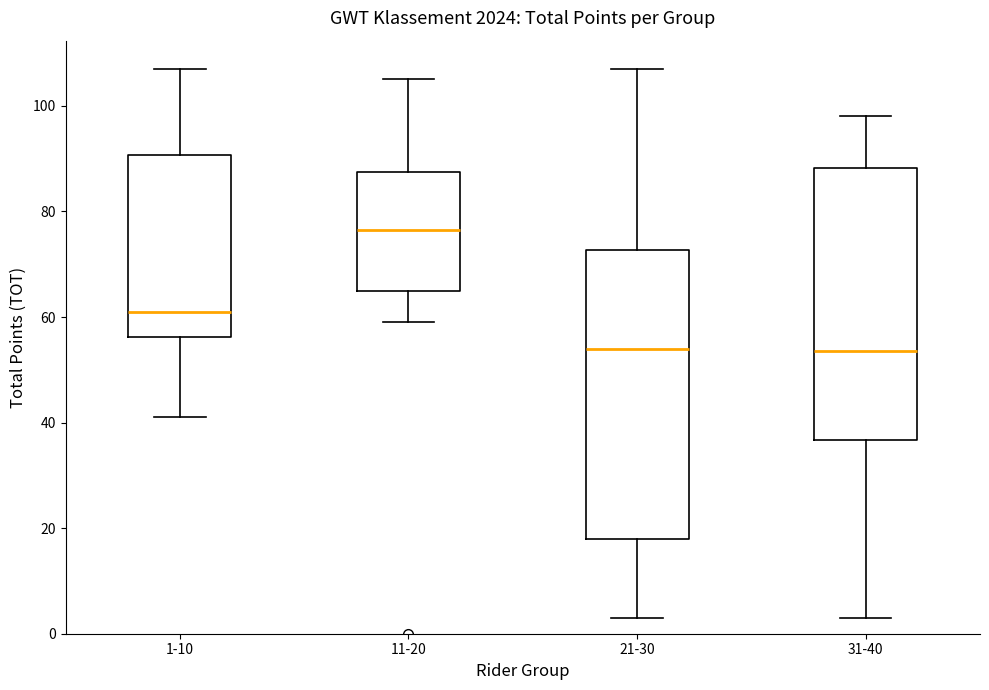

Reading left to right, read every box against the y-axis: the position of its median line, the range the box covers, and the ends of its whiskers. The values are not printed on the chart, so give them approximately, as read against the axis.

1-10: median 62, box 56 to 90, whiskers 42 to 108
11-20: median 76, box 66 to 88, whiskers 60 to 106
21-30: median 54, box 18 to 72, whiskers 4 to 108
31-40: median 54, box 36 to 88, whiskers 4 to 98